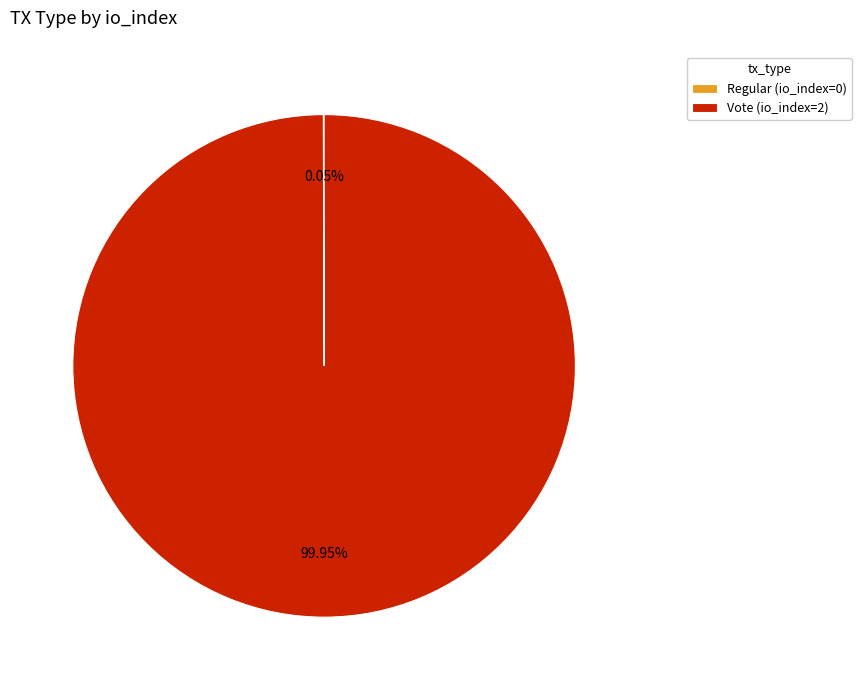

The Vote (io_index=2) slice represents 86% of the pie. True or false?

False